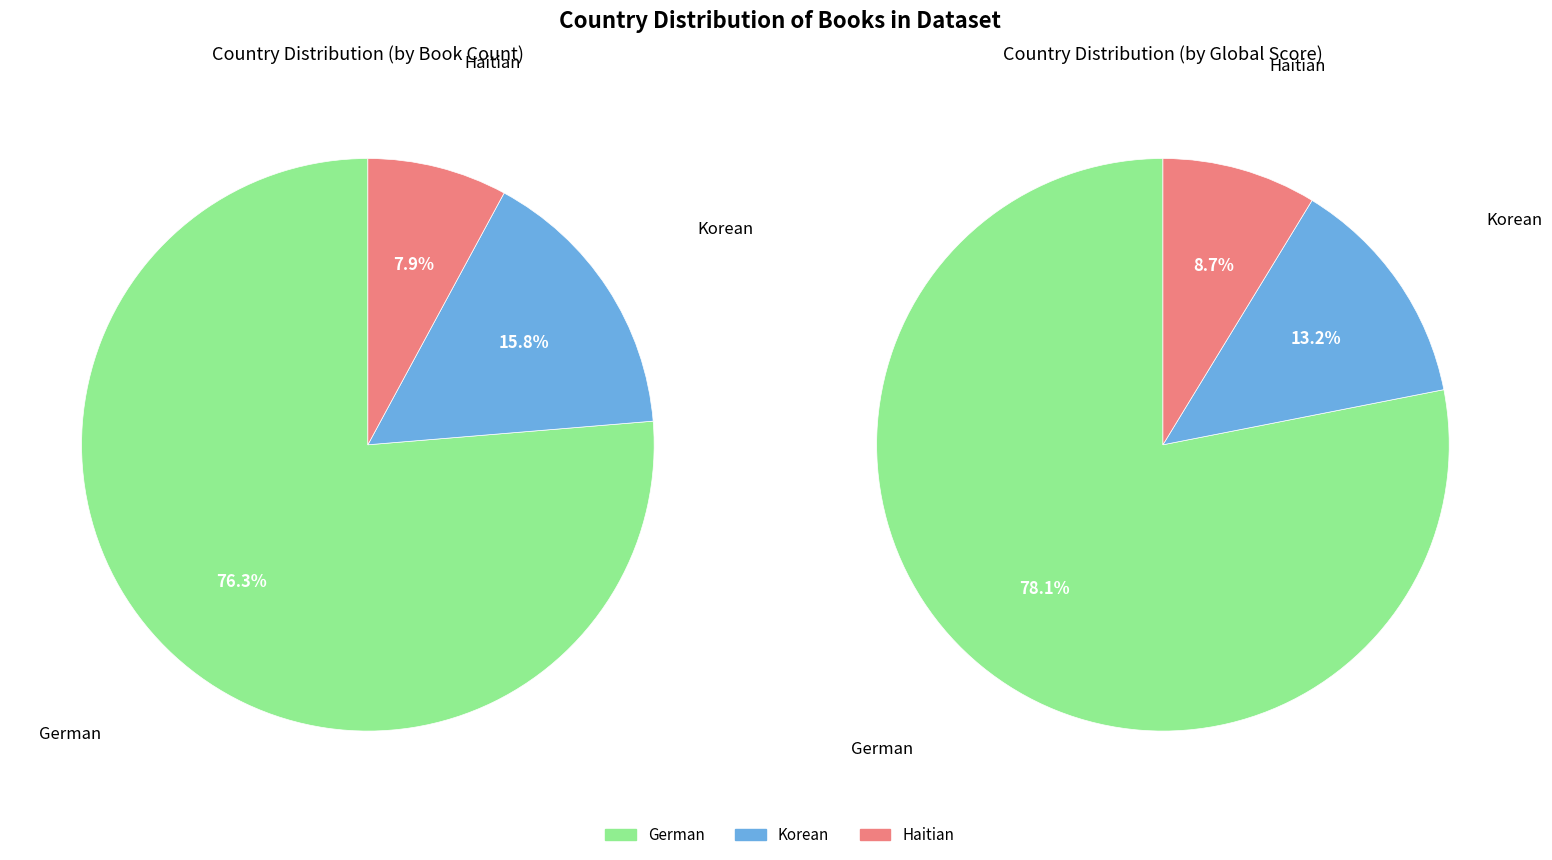

To the nearest percent, what percentage of the pie is Korean?

16%